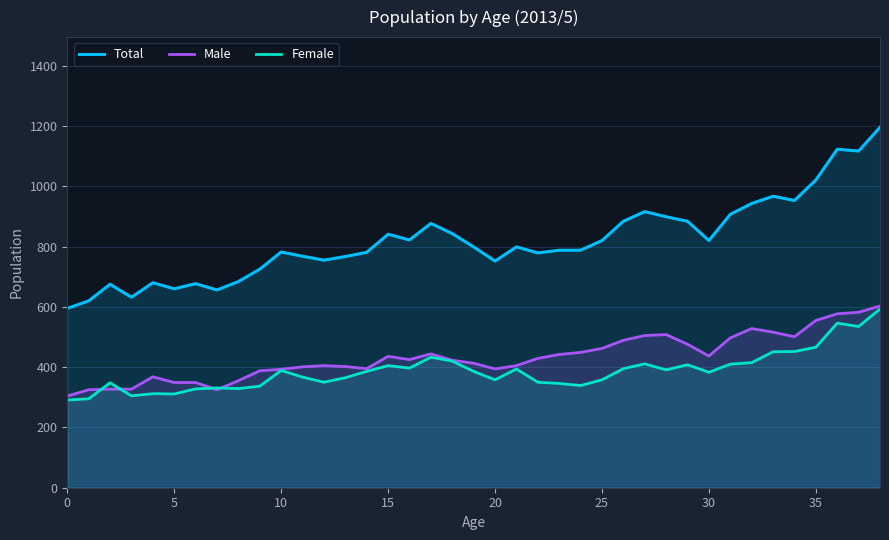

How many lines are shown in the chart?

3